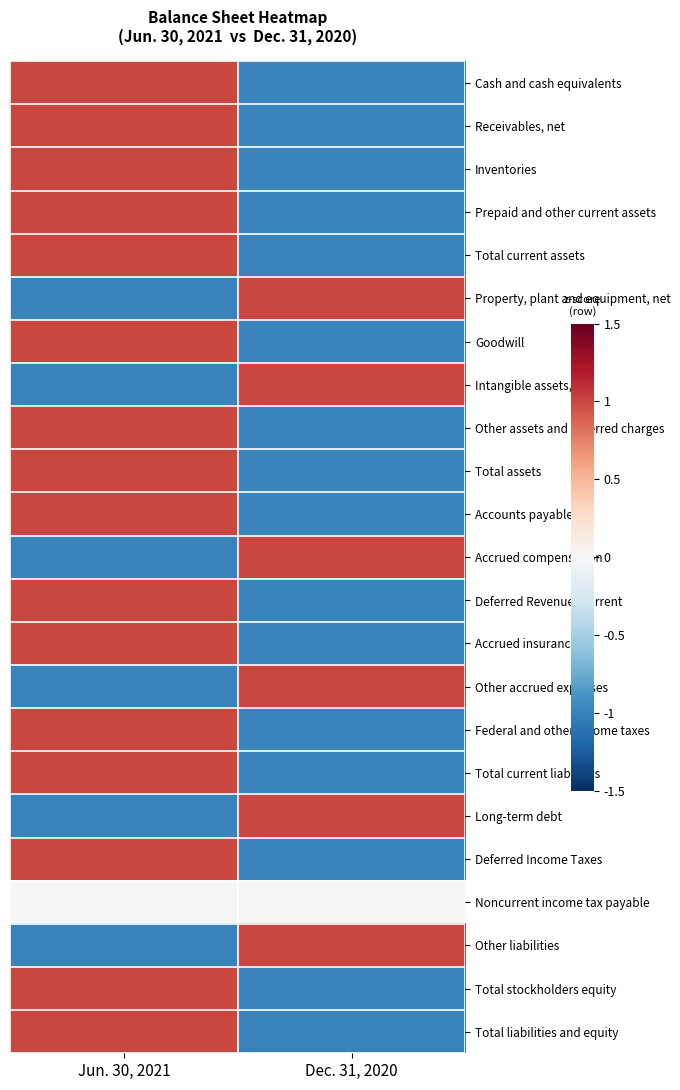

Reading right to left, extract all data points from this chart.

Cash and cash equivalents: Dec. 31, 2020=-1	Jun. 30, 2021=1
Receivables, net: Dec. 31, 2020=-1	Jun. 30, 2021=1
Inventories: Dec. 31, 2020=-1	Jun. 30, 2021=1
Prepaid and other current assets: Dec. 31, 2020=-1	Jun. 30, 2021=1
Total current assets: Dec. 31, 2020=-1	Jun. 30, 2021=1
Property, plant and equipment, net: Dec. 31, 2020=1	Jun. 30, 2021=-1
Goodwill: Dec. 31, 2020=-1	Jun. 30, 2021=1
Intangible assets, net: Dec. 31, 2020=1	Jun. 30, 2021=-1
Other assets and deferred charges: Dec. 31, 2020=-1	Jun. 30, 2021=1
Total assets: Dec. 31, 2020=-1	Jun. 30, 2021=1
Accounts payable: Dec. 31, 2020=-1	Jun. 30, 2021=1
Accrued compensation: Dec. 31, 2020=1	Jun. 30, 2021=-1
Deferred Revenue, Current: Dec. 31, 2020=-1	Jun. 30, 2021=1
Accrued insurance: Dec. 31, 2020=-1	Jun. 30, 2021=1
Other accrued expenses: Dec. 31, 2020=1	Jun. 30, 2021=-1
Federal and other income taxes: Dec. 31, 2020=-1	Jun. 30, 2021=1
Total current liabilities: Dec. 31, 2020=-1	Jun. 30, 2021=1
Long-term debt: Dec. 31, 2020=1	Jun. 30, 2021=-1
Deferred Income Taxes: Dec. 31, 2020=-1	Jun. 30, 2021=1
Noncurrent income tax payable: Dec. 31, 2020=0	Jun. 30, 2021=0
Other liabilities: Dec. 31, 2020=1	Jun. 30, 2021=-1
Total stockholders equity: Dec. 31, 2020=-1	Jun. 30, 2021=1
Total liabilities and equity: Dec. 31, 2020=-1	Jun. 30, 2021=1